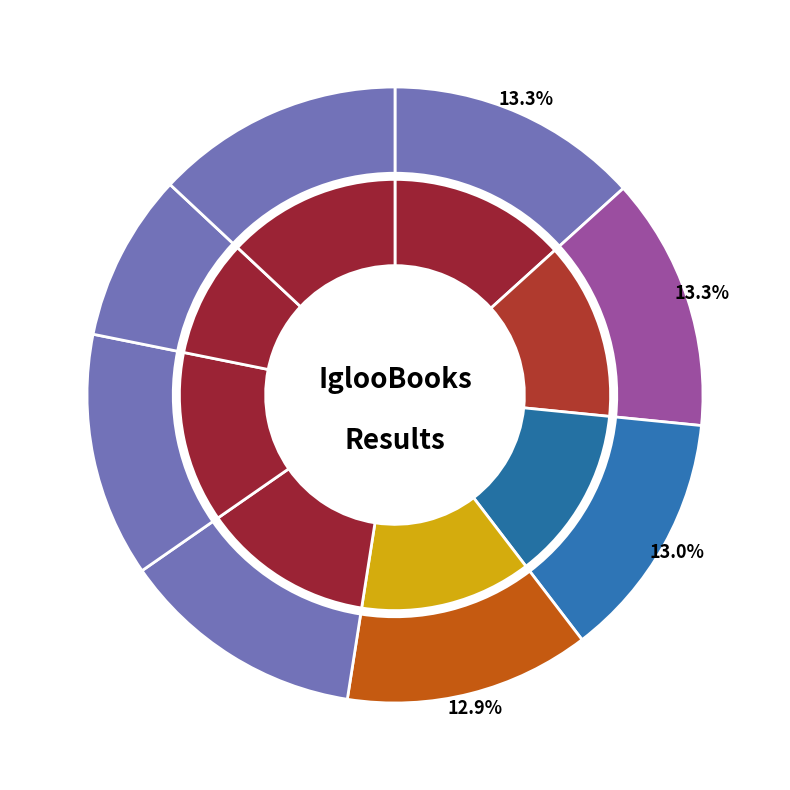

How much of the chart is everything except 4?

87.1%